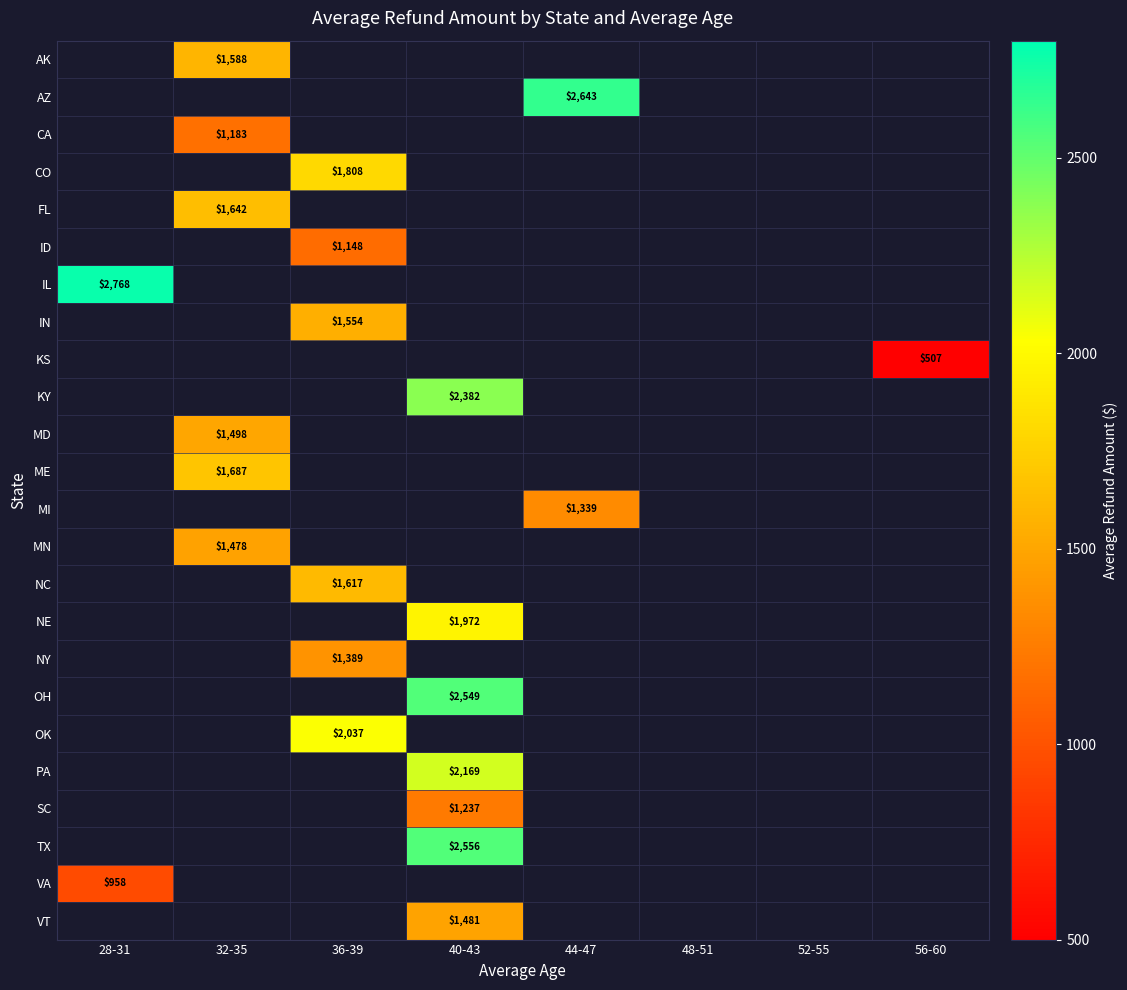

What is the maximum value shown in the chart?

2768.4